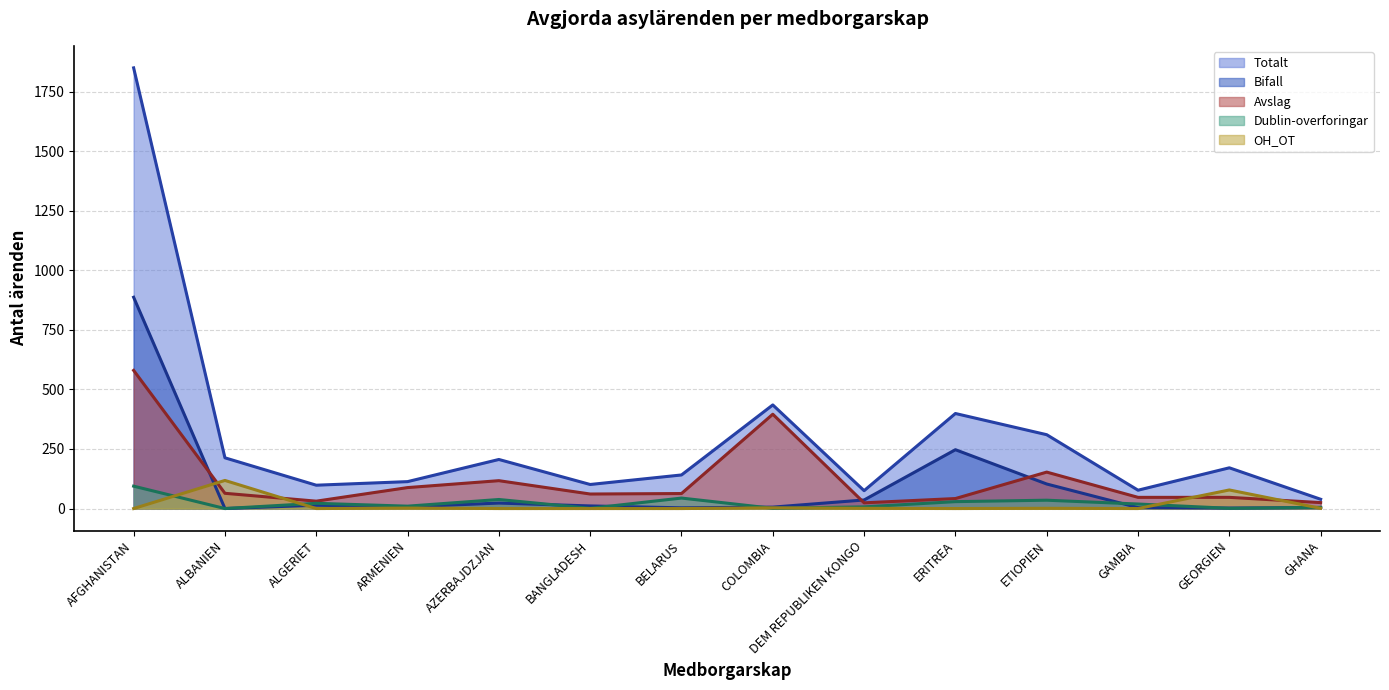

The Avslag series shows 47 at GEORGIEN. True or false?

True